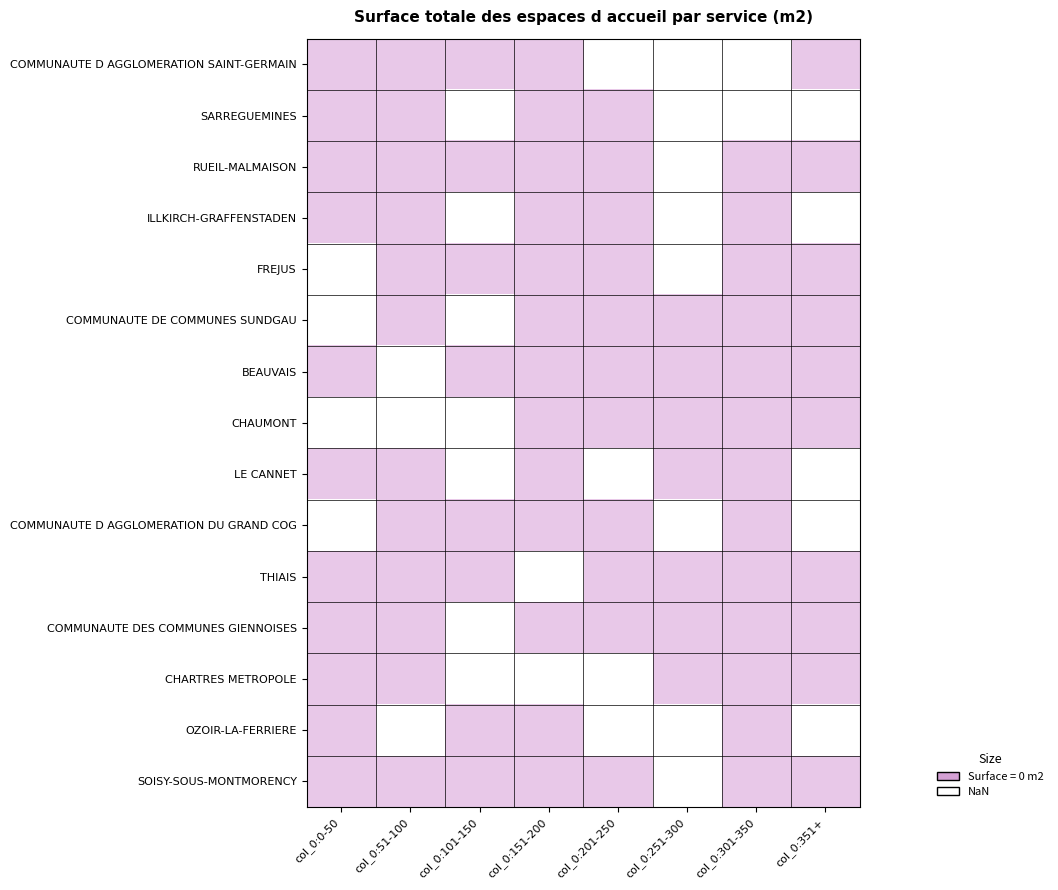

Rank the series at col_0:151-200 from highest to lowest value.

COMMUNAUTE D AGGLOMERATION SAINT-GERMAIN, SARREGUEMINES, RUEIL-MALMAISON, ILLKIRCH-GRAFFENSTADEN, FREJUS, COMMUNAUTE DE COMMUNES SUNDGAU, BEAUVAIS, CHAUMONT, LE CANNET, COMMUNAUTE D AGGLOMERATION DU GRAND COG, COMMUNAUTE DES COMMUNES GIENNOISES, OZOIR-LA-FERRIERE, SOISY-SOUS-MONTMORENCY, THIAIS, CHARTRES METROPOLE